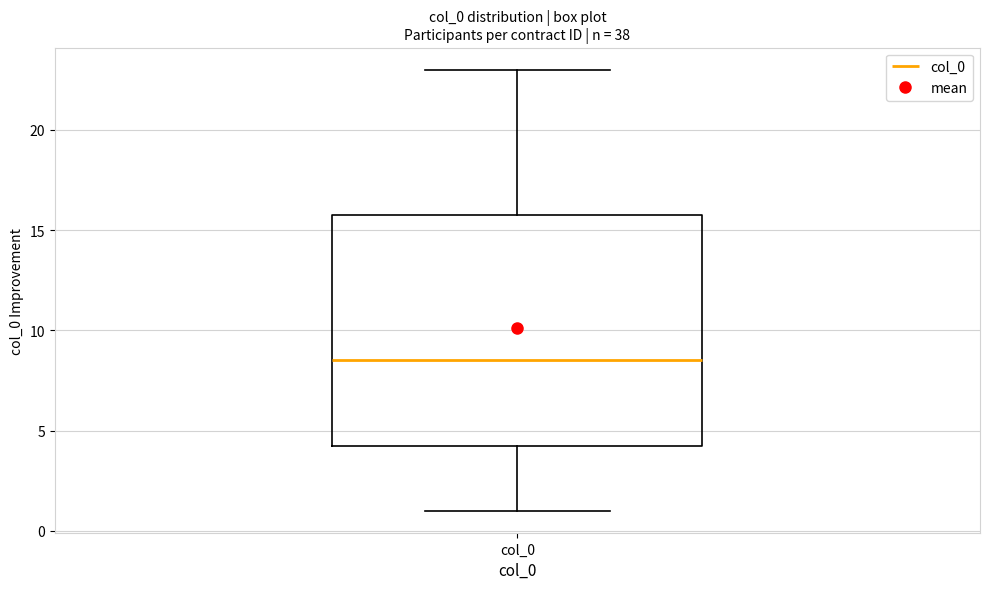

Where is the lower edge of the box for col_0 on the y-axis? The values are not printed on the chart, so give them approximately, as read against the axis.

4.5